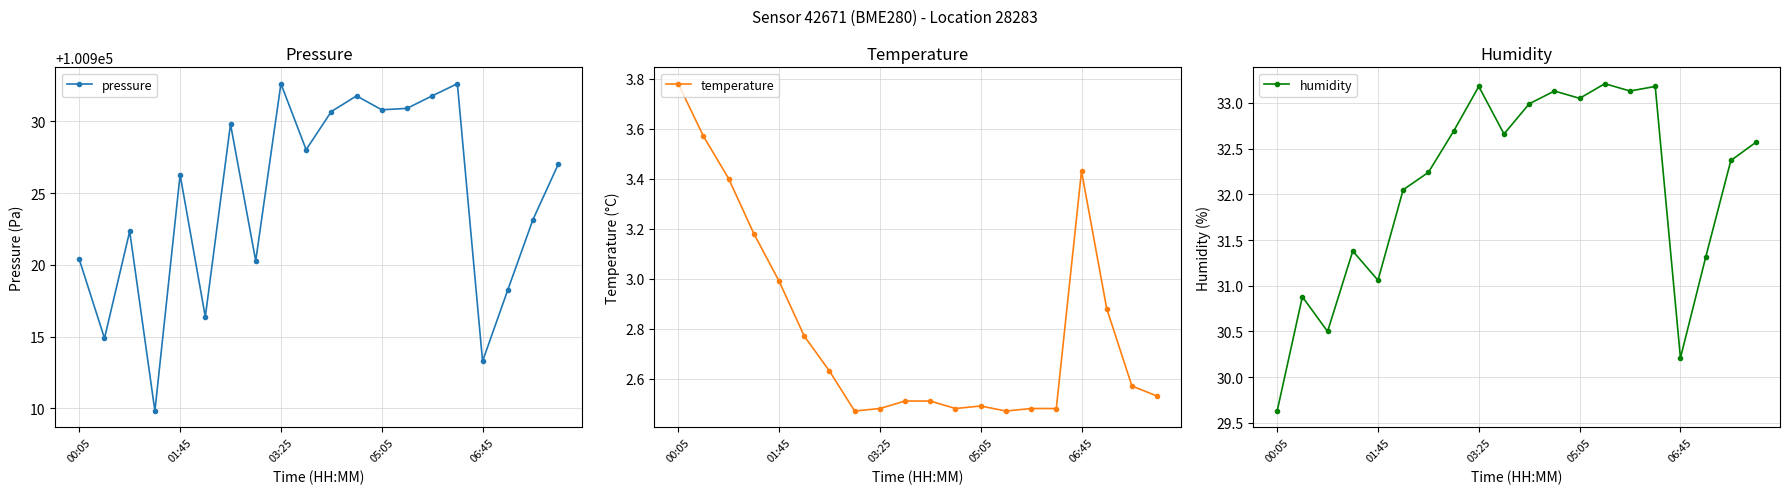

Between 6 and 15, which series saw the biggest shift?

pressure